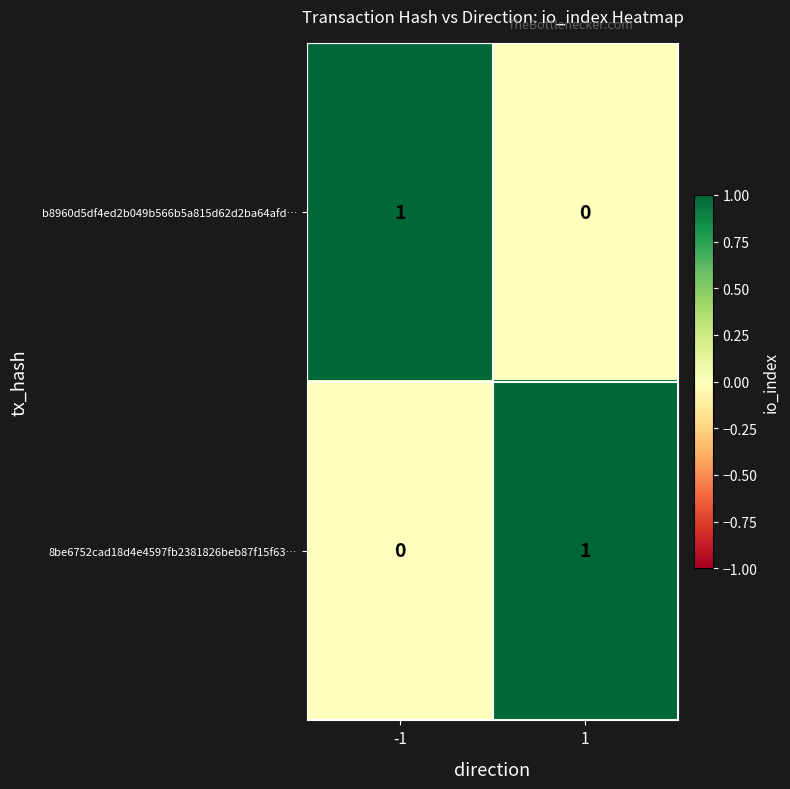

Is it true that 8be6752cad18d4e4597fb2381826beb87f15f63… equals 0 at -1?

True